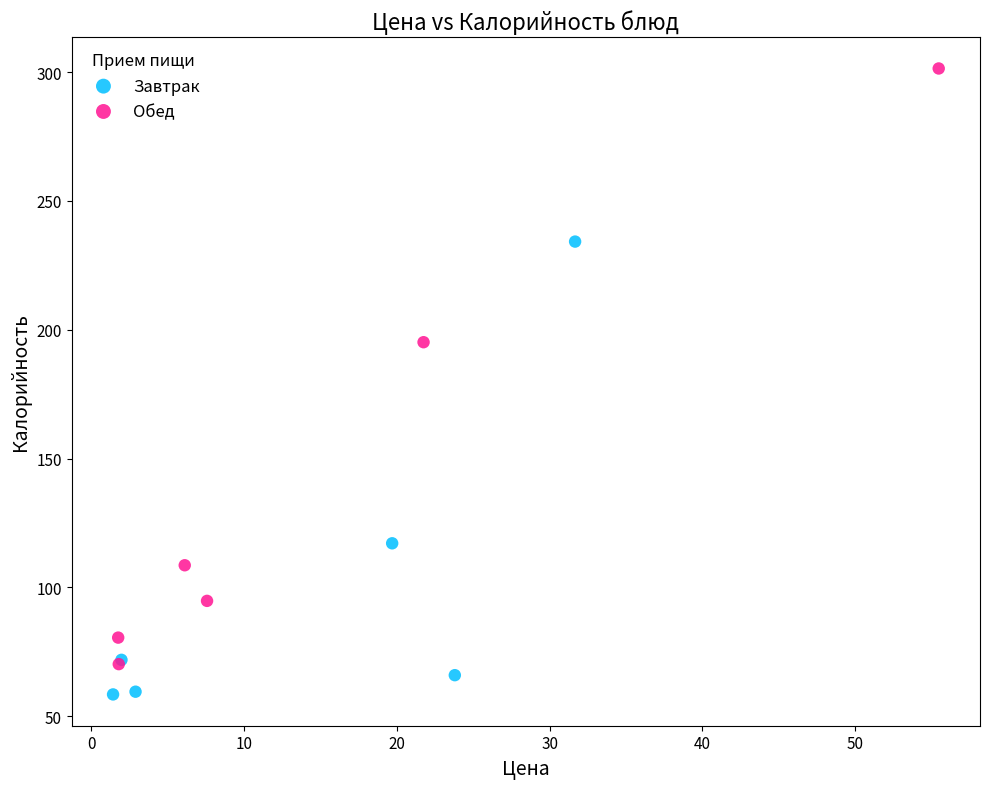

What are all the series names shown in the legend?

Завтрак, Обед